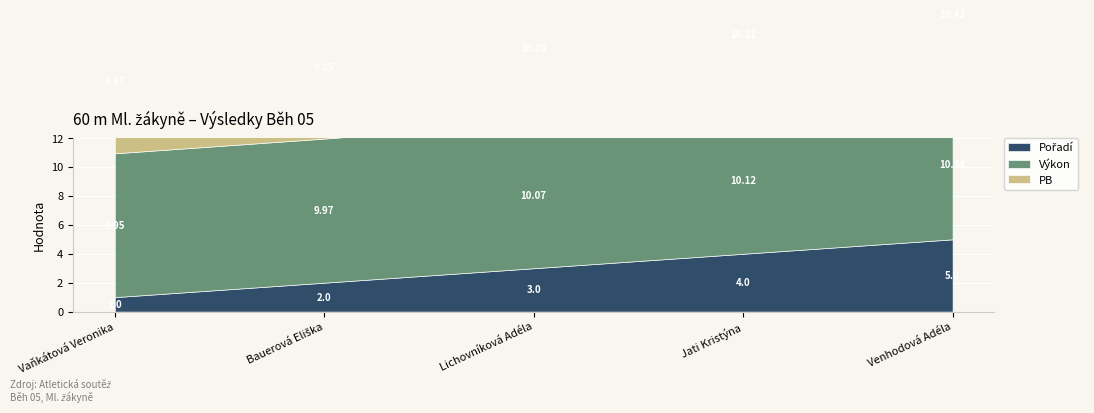

How many times do Výkon and PB cross each other?

4